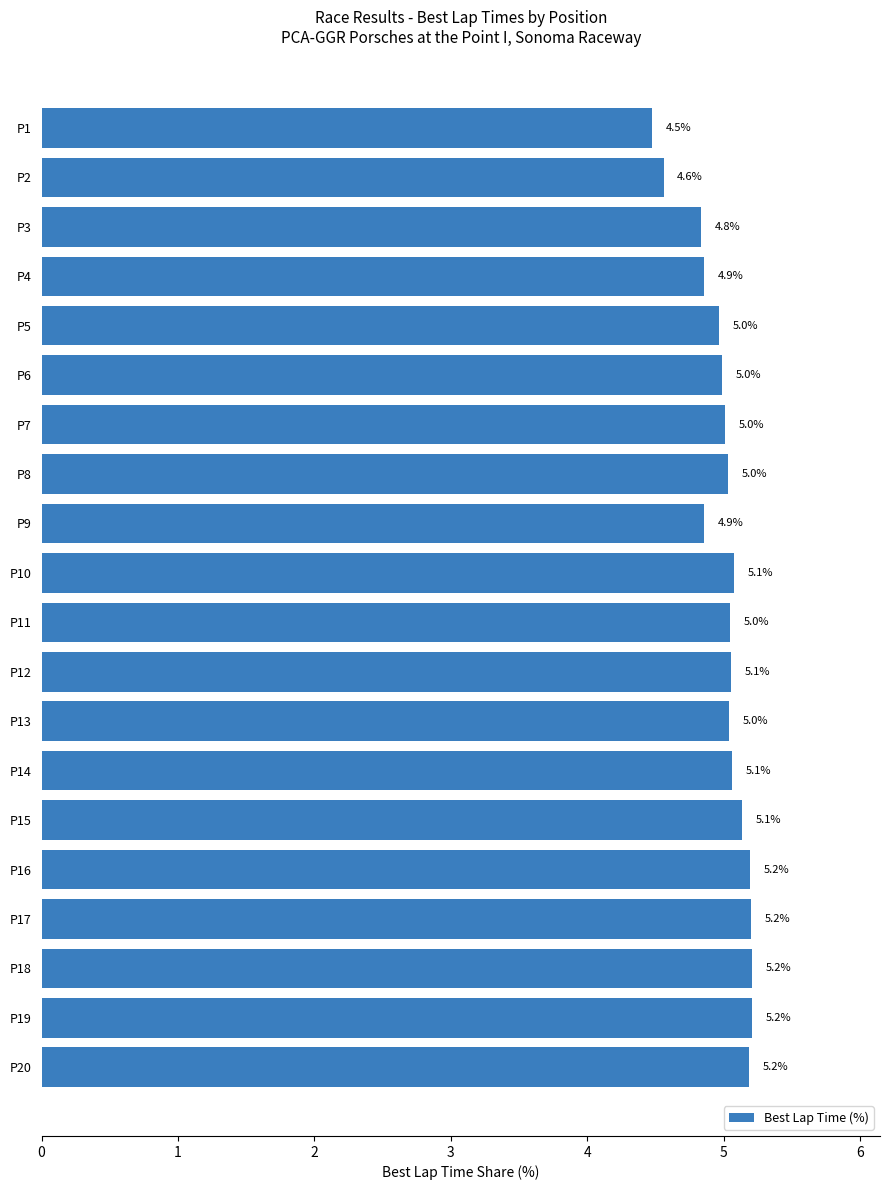

How many data points are above 5?

13